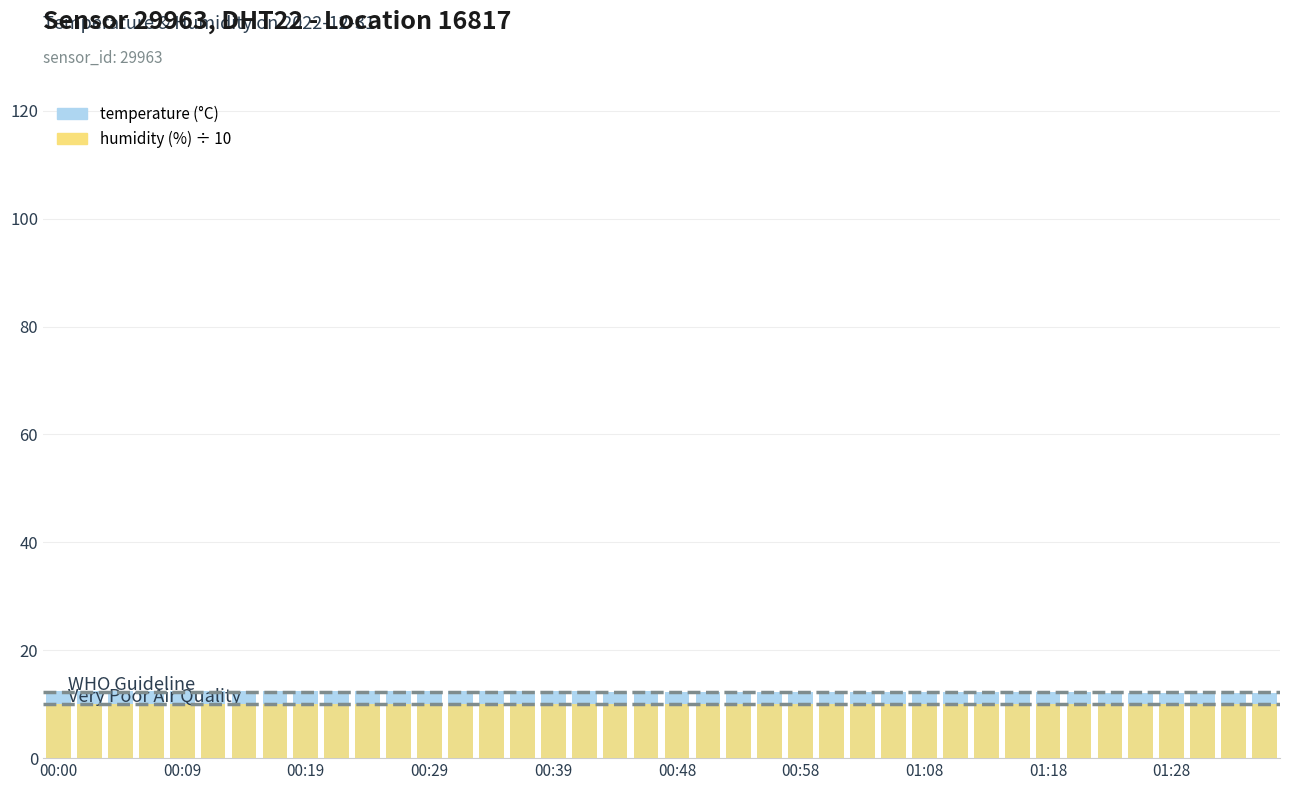

What are all the series names shown in the legend?

temperature, humidity